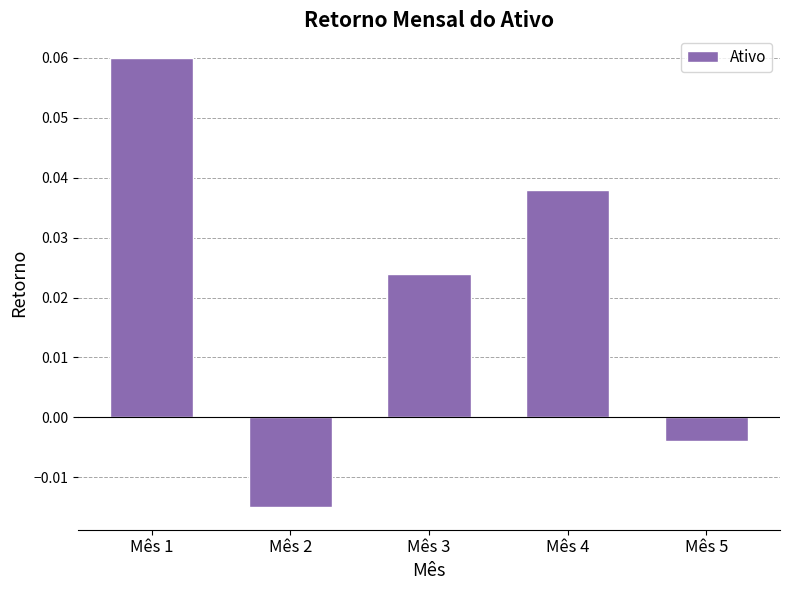

At which category does the chart reach its peak across all series?

Mês 1